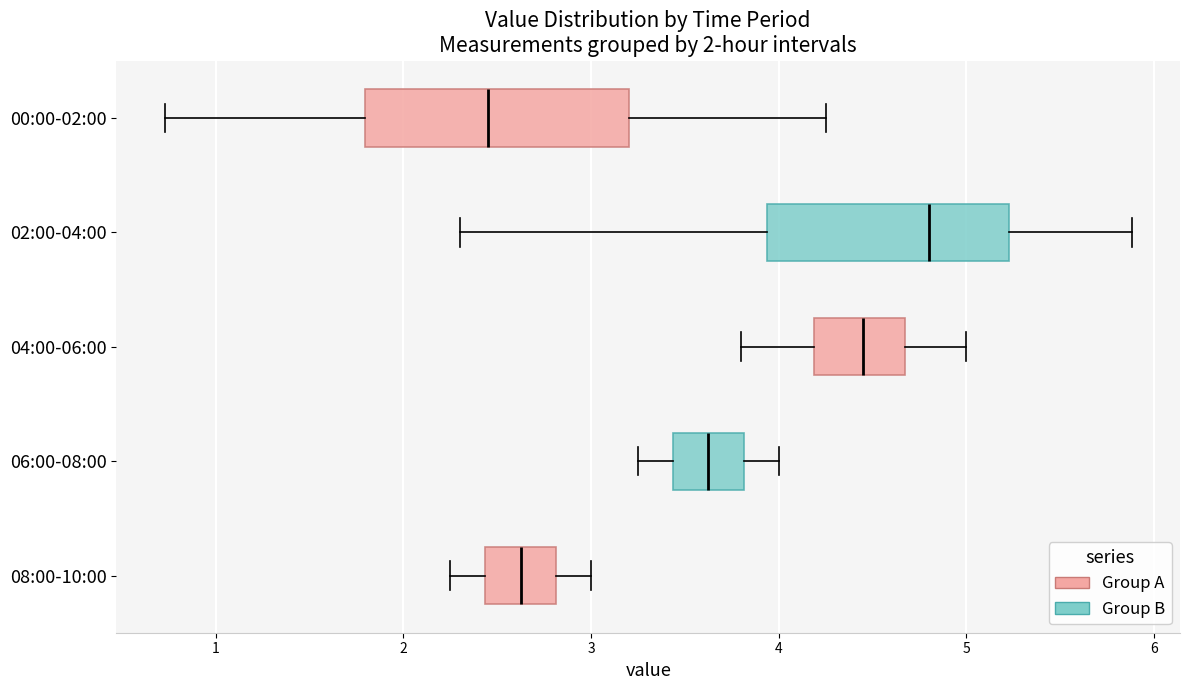

Reading bottom to top, read every box against the x-axis: the position of its median line, the range the box covers, and the ends of its whiskers. The values are not printed on the chart, so give them approximately, as read against the axis.

08:00-10:00: median 2.6, box 2.4 to 2.8, whiskers 2.3 to 3.0
06:00-08:00: median 3.6, box 3.4 to 3.8, whiskers 3.3 to 4.0
04:00-06:00: median 4.5, box 4.2 to 4.7, whiskers 3.8 to 5.0
02:00-04:00: median 4.8, box 3.9 to 5.2, whiskers 2.3 to 5.9
00:00-02:00: median 2.5, box 1.8 to 3.2, whiskers 0.7 to 4.3